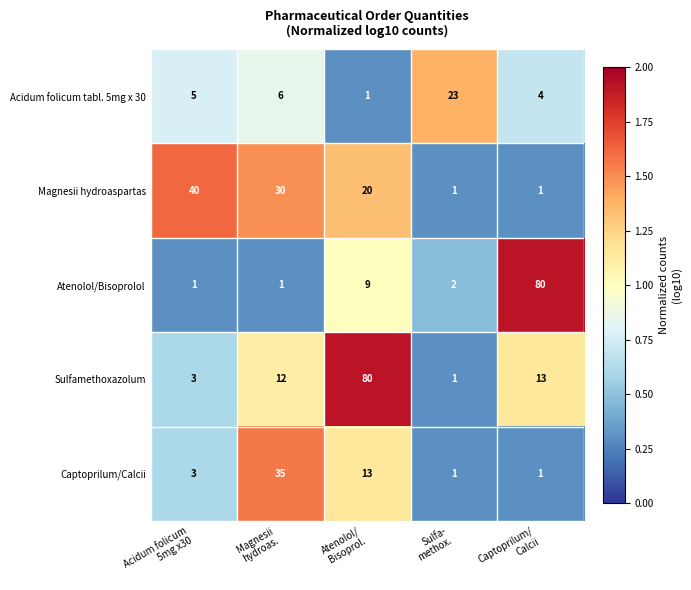

At how many categories does at least one series exceed 16?

5